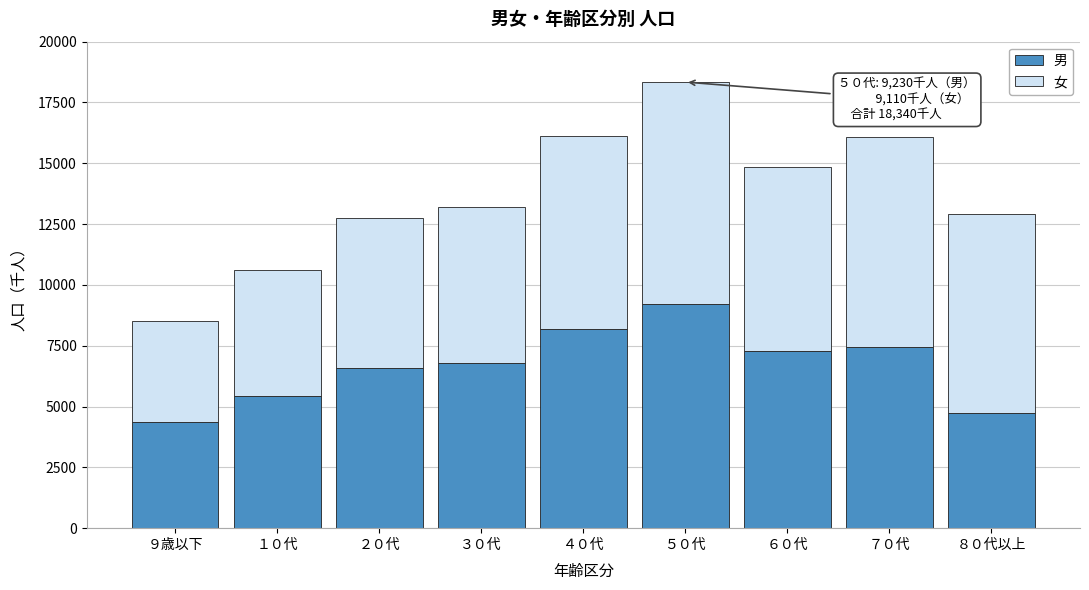

Reading right to left, transcribe the values for 男.

８０代以上=4740	７０代=7440	６０代=7300	５０代=9230	４０代=8180	３０代=6780	２０代=6580	１０代=5440	９歳以下=4350